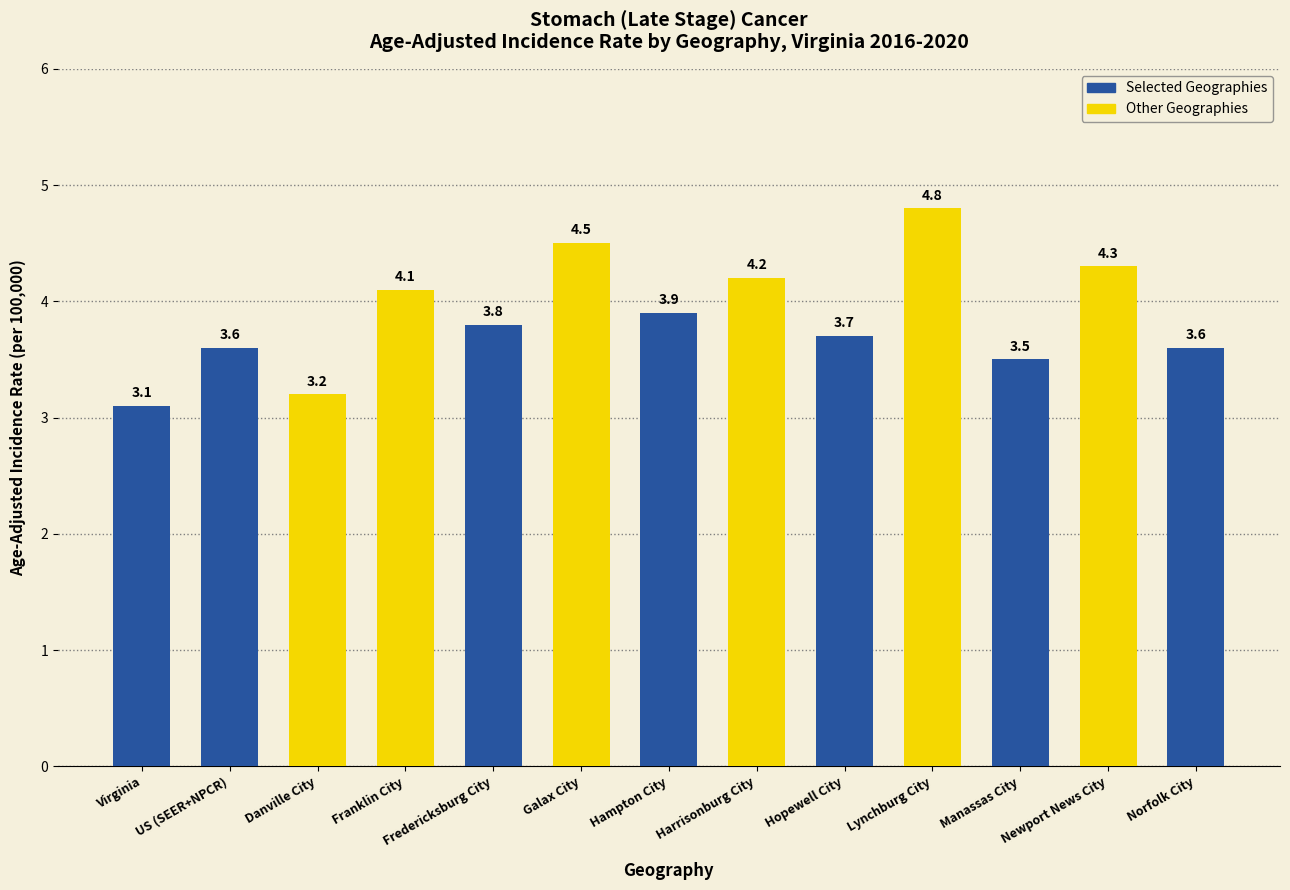

Which category has the highest value across all series?

Lynchburg City